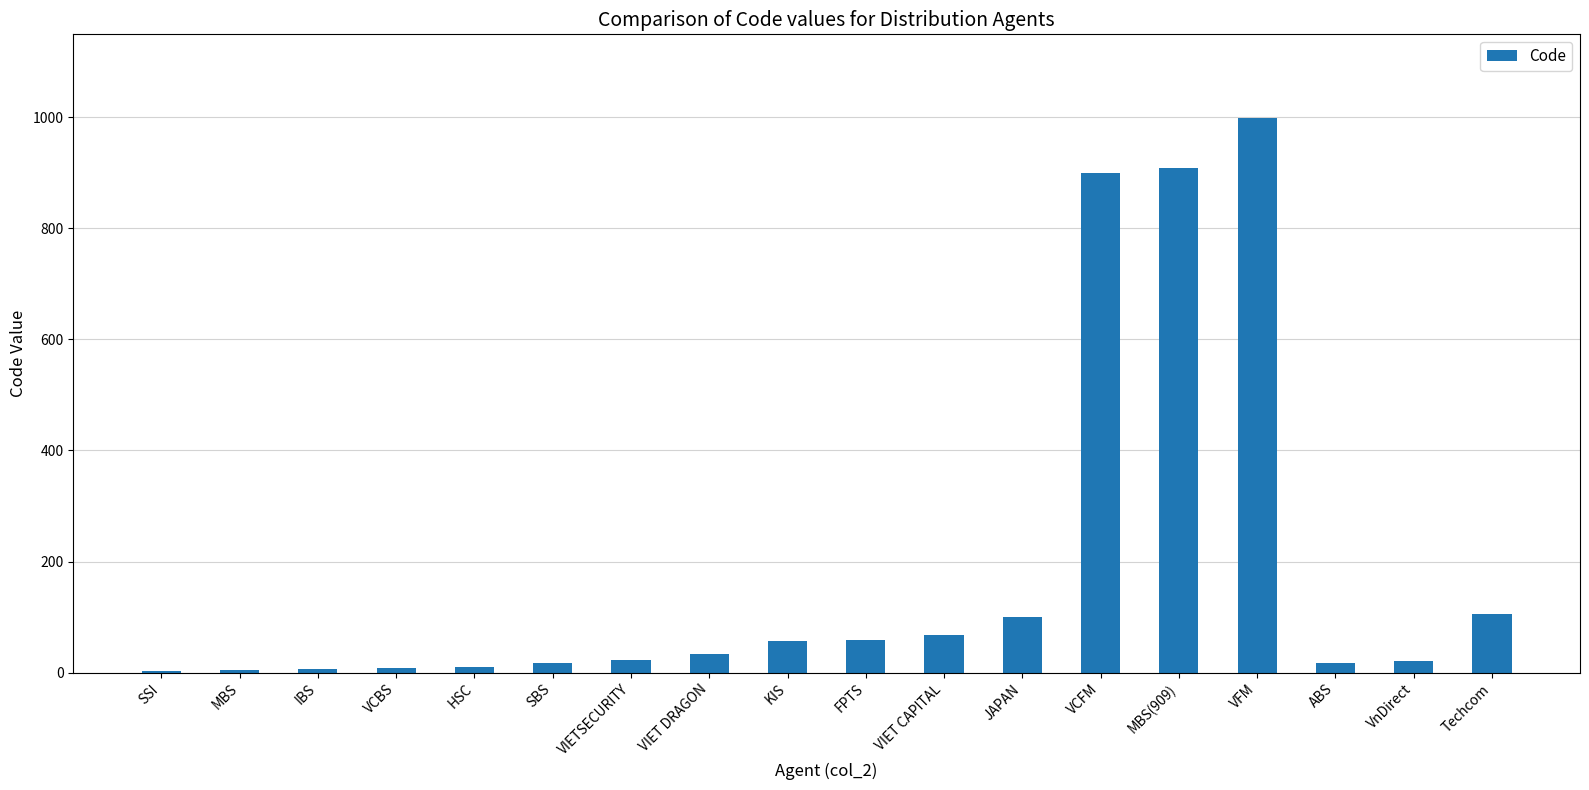

How many data points does each series have?

18